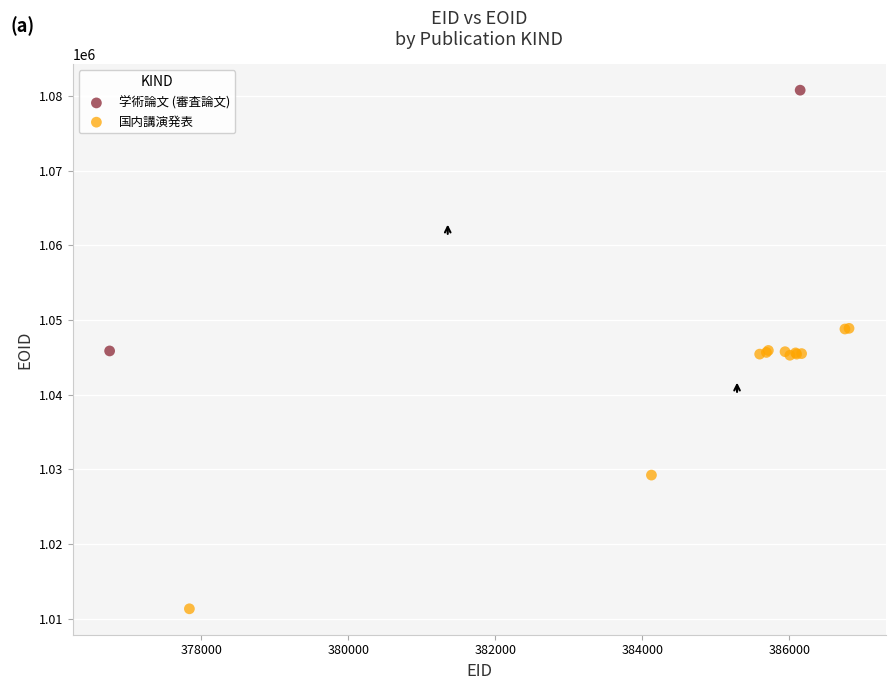

What are all the series names shown in the legend?

学術論文 (審査論文), 国内講演発表